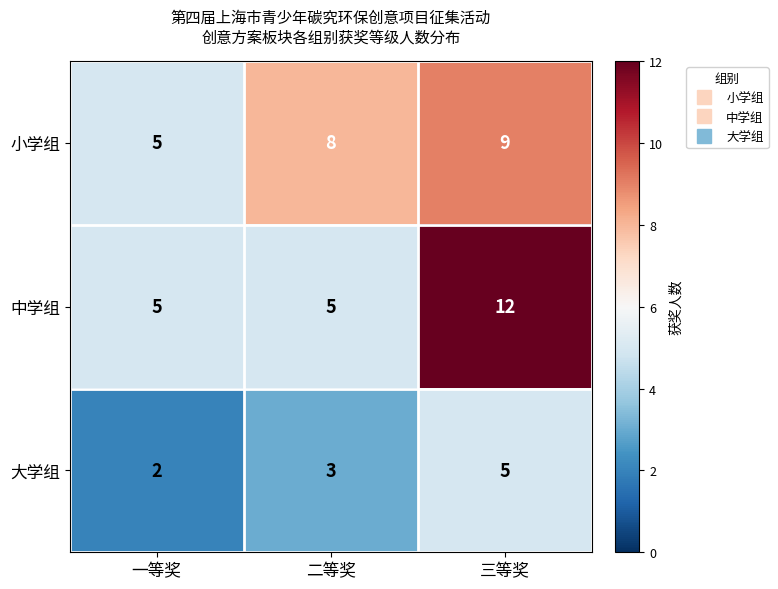

Is it true that 小学组 equals 5 at 三等奖?

False